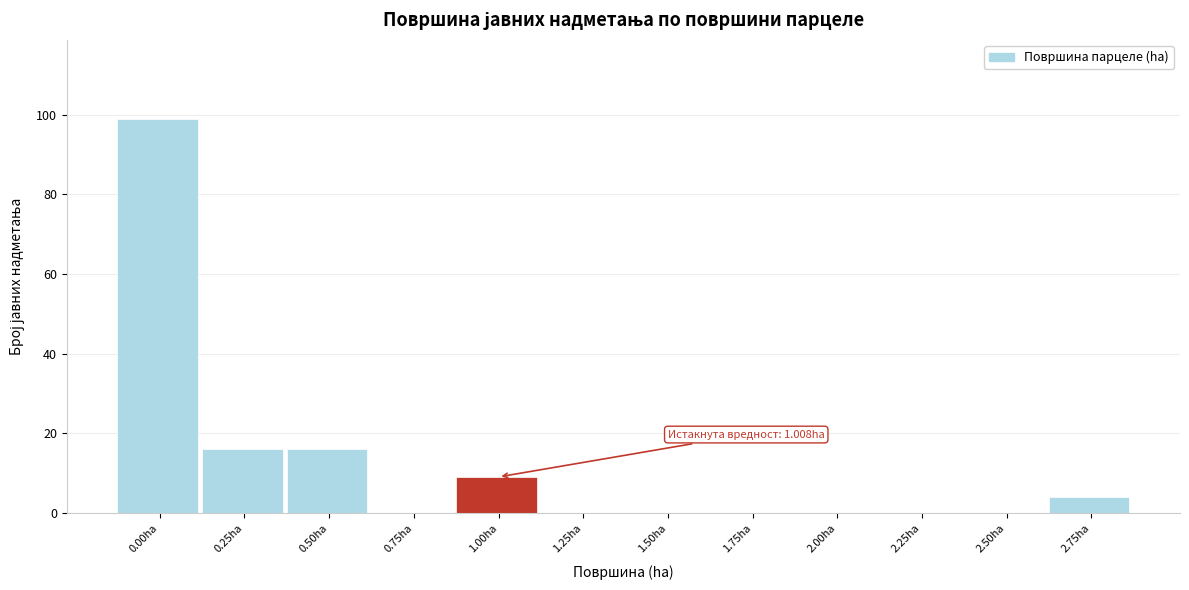

Reading left to right, list all the values displayed in this chart.

0.00ha=99	0.25ha=16	0.50ha=16	0.75ha=0	1.00ha=9	1.25ha=0	1.50ha=0	1.75ha=0	2.00ha=0	2.25ha=0	2.50ha=0	2.75ha=4